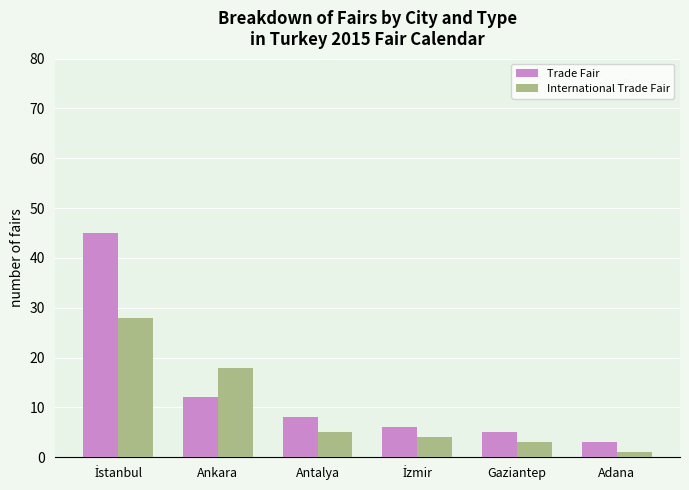

How many groups of bars are there?

6